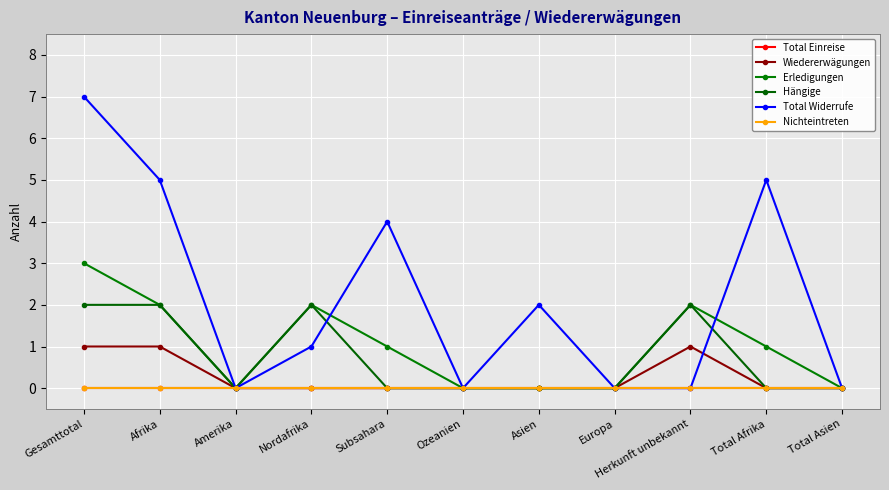

True or false: Erledigungen has a value of 4 at Herkunft unbekannt.

False